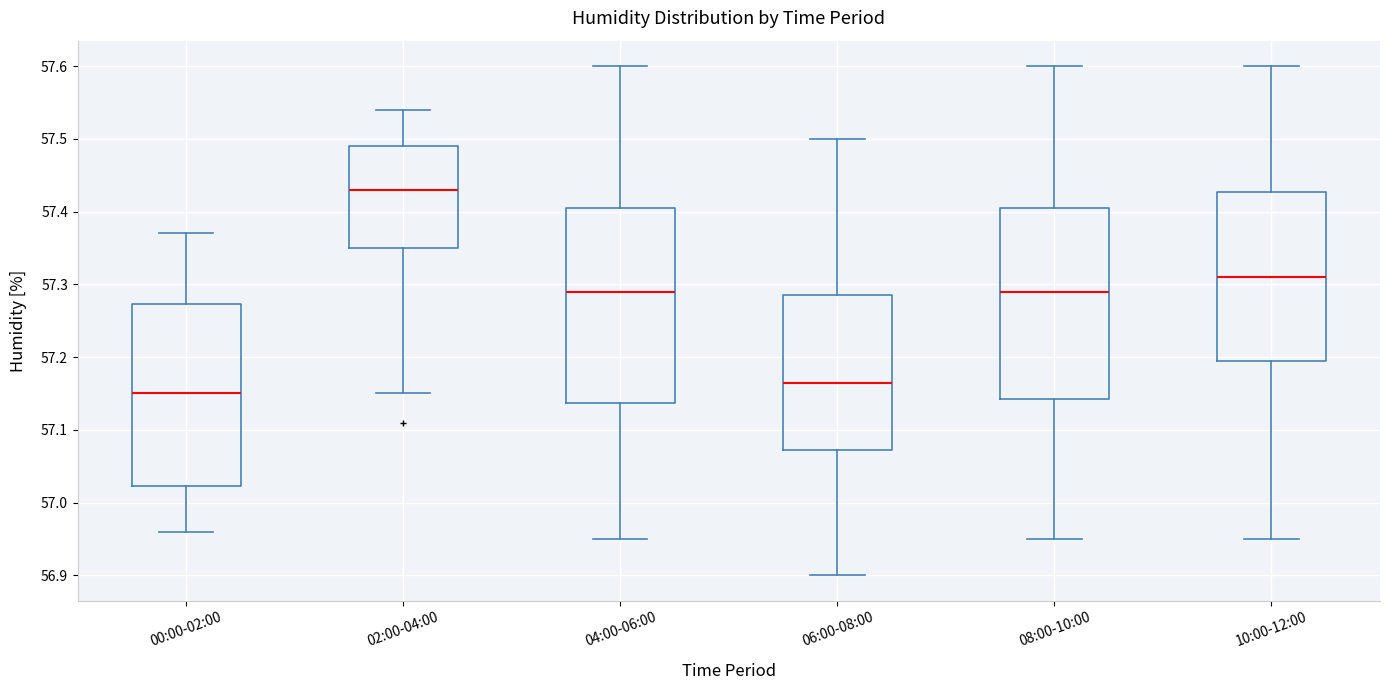

Reading left to right, transcribe this box plot: for each box, give where its median line is, the range the box spans, and where its two whiskers end, as read against the y-axis. The values are not printed on the chart, so give them approximately, as read against the axis.

00:00-02:00: median 57.15, box 57.02 to 57.27, whiskers 56.96 to 57.37
02:00-04:00: median 57.43, box 57.35 to 57.49, whiskers 57.15 to 57.54
04:00-06:00: median 57.29, box 57.14 to 57.41, whiskers 56.95 to 57.60
06:00-08:00: median 57.17, box 57.07 to 57.29, whiskers 56.90 to 57.50
08:00-10:00: median 57.29, box 57.14 to 57.41, whiskers 56.95 to 57.60
10:00-12:00: median 57.31, box 57.20 to 57.43, whiskers 56.95 to 57.60